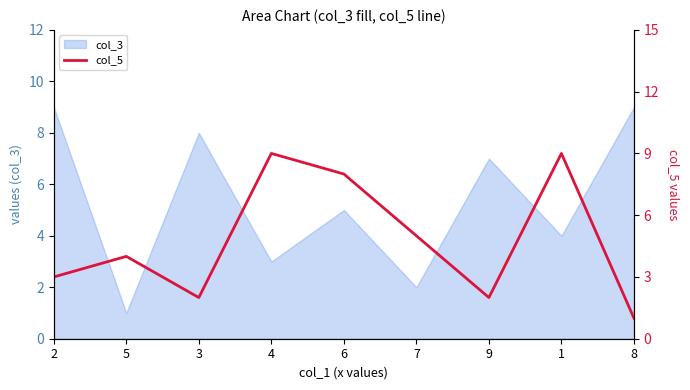

Is it true that col_3 equals 7 at 6?

False